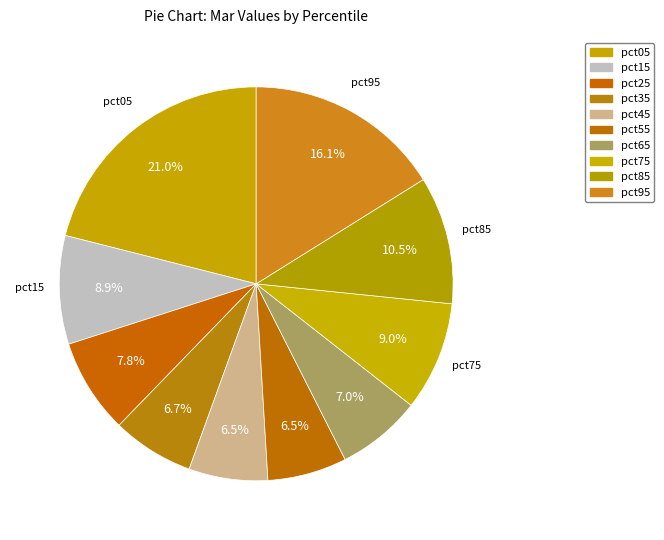

The pct45 slice represents 6% of the pie. True or false?

True